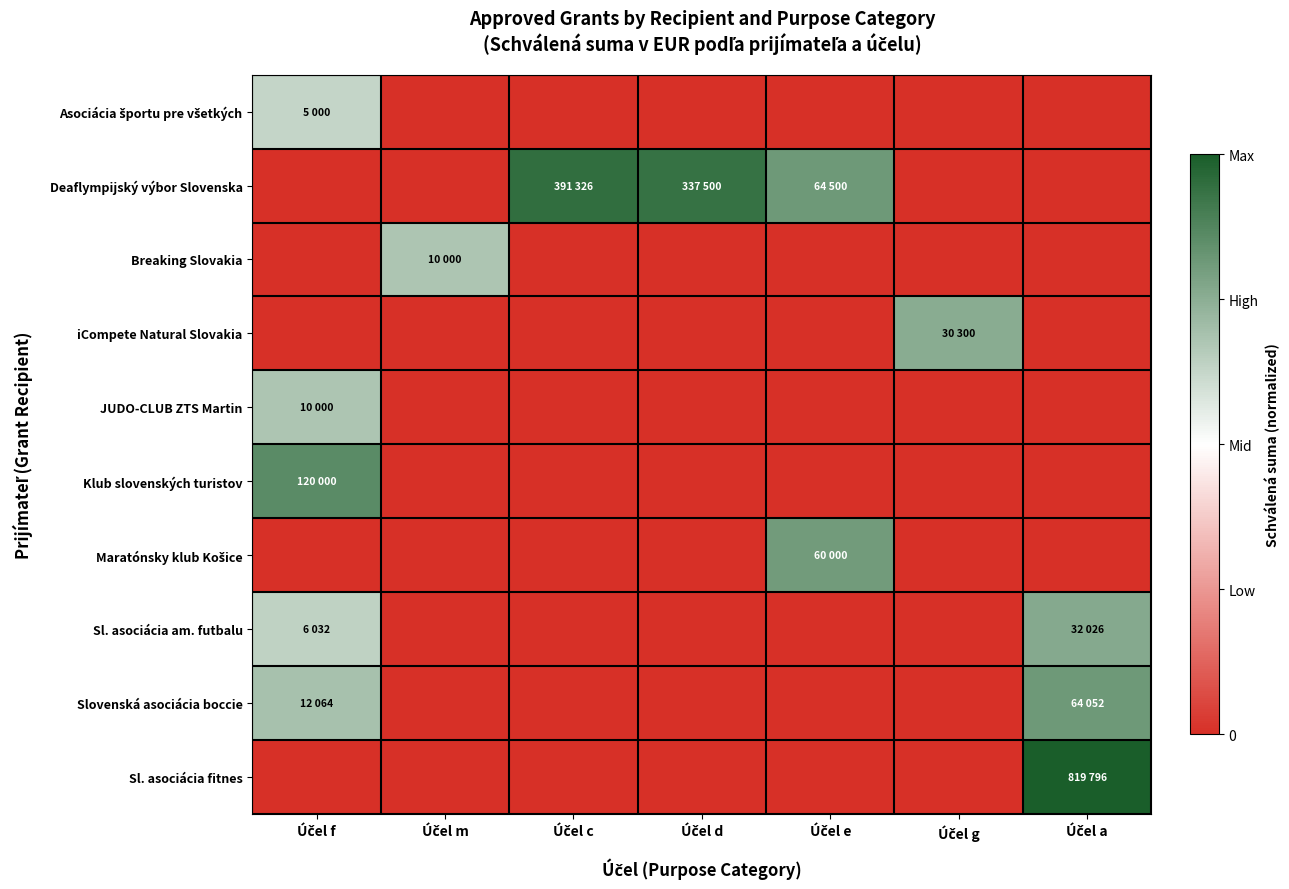

Which series has the largest range (max minus min)?

Sl. asociácia fitnes